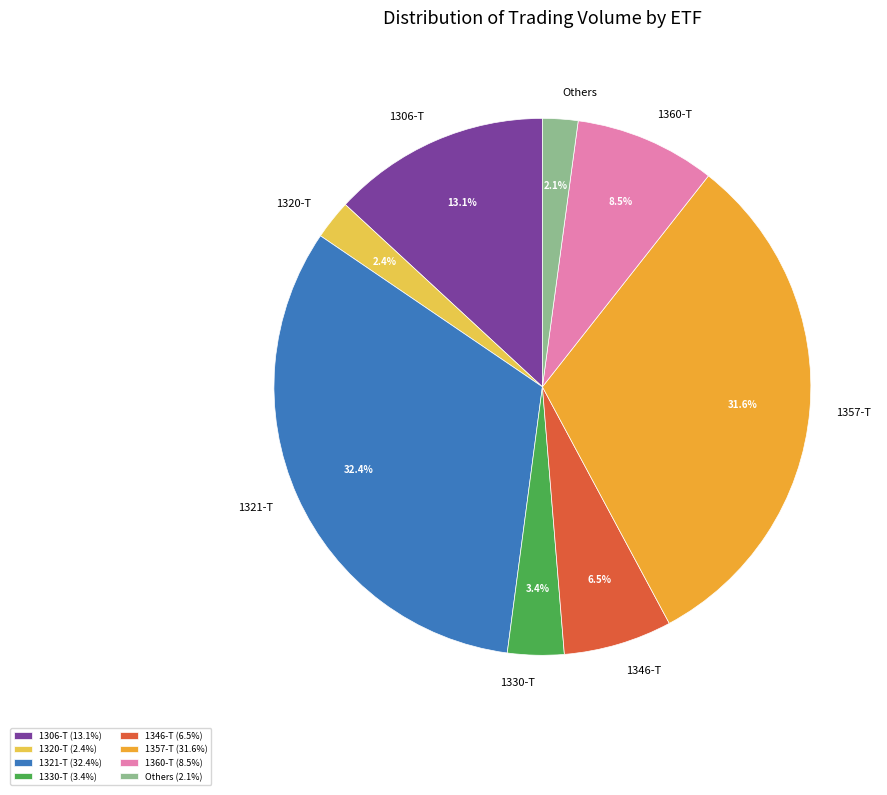

How many segments does this pie chart have?

8